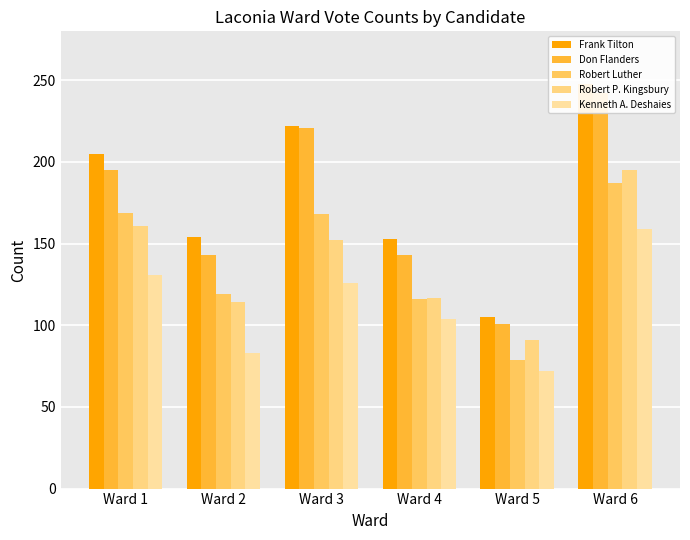

How many groups of bars are there?

6